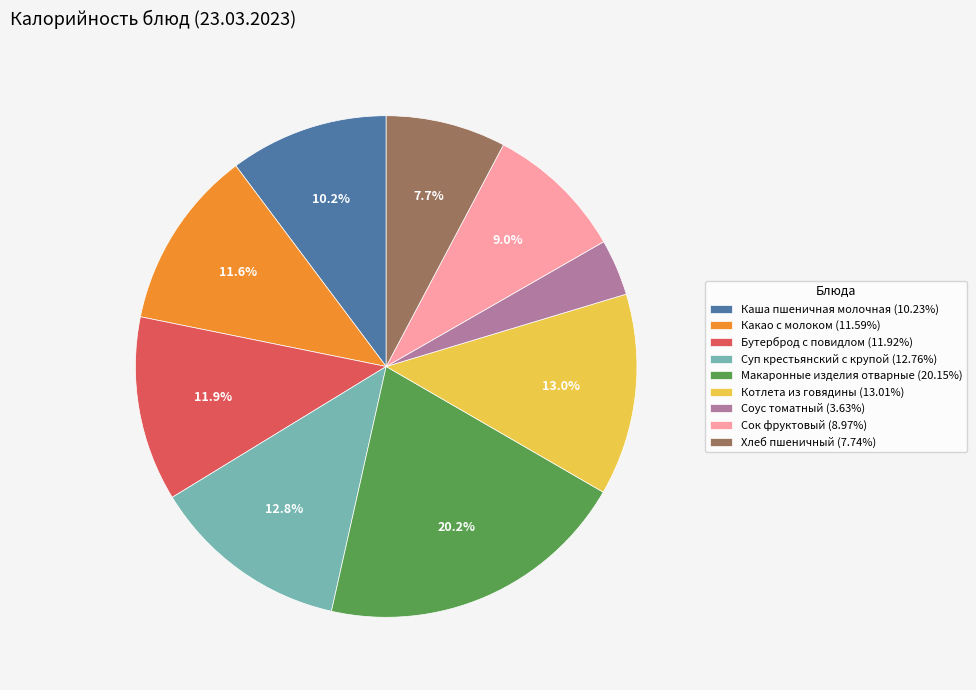

What is the largest slice in the pie chart?

Макаронные изделия отварные